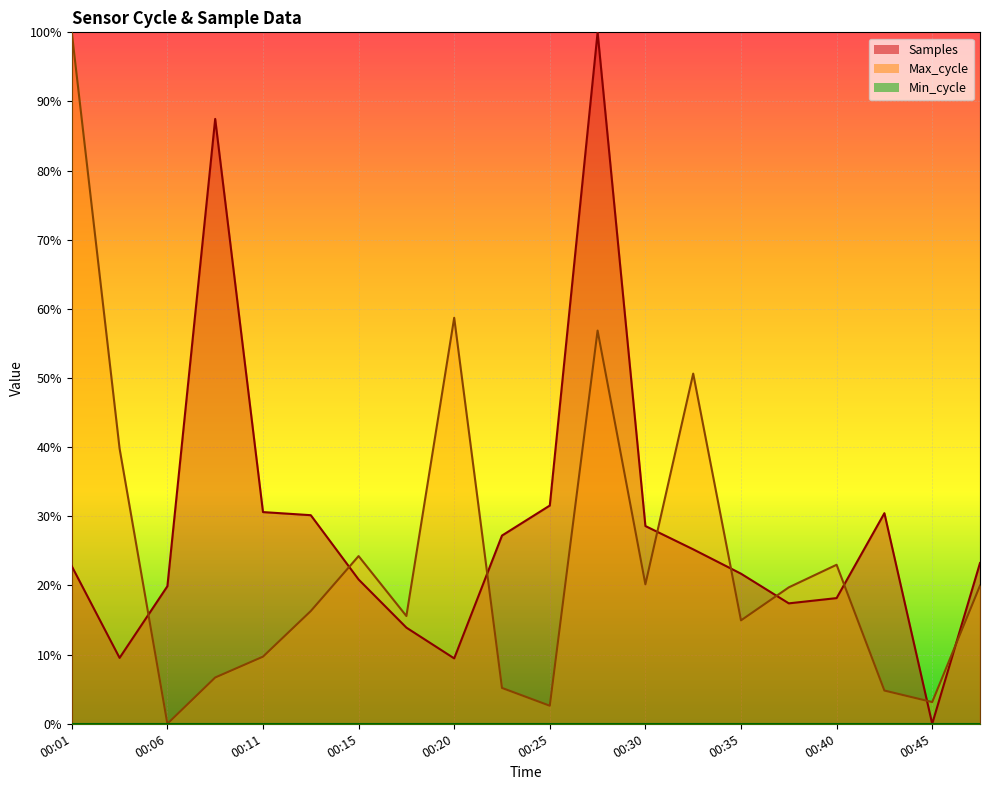

At how many categories does at least one series exceed 0?

20